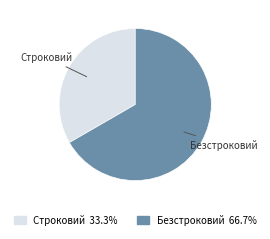

Does any single category account for the majority?

Yes